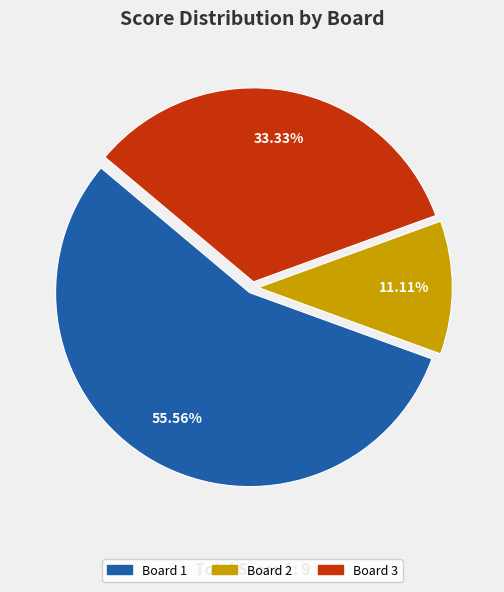

What is the largest slice in the pie chart?

Board 1